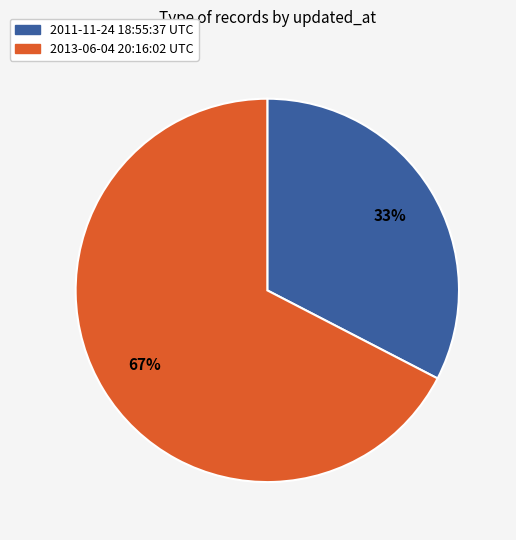

Which slice represents more than half of the pie?

2013-06-04 20:16:02 UTC